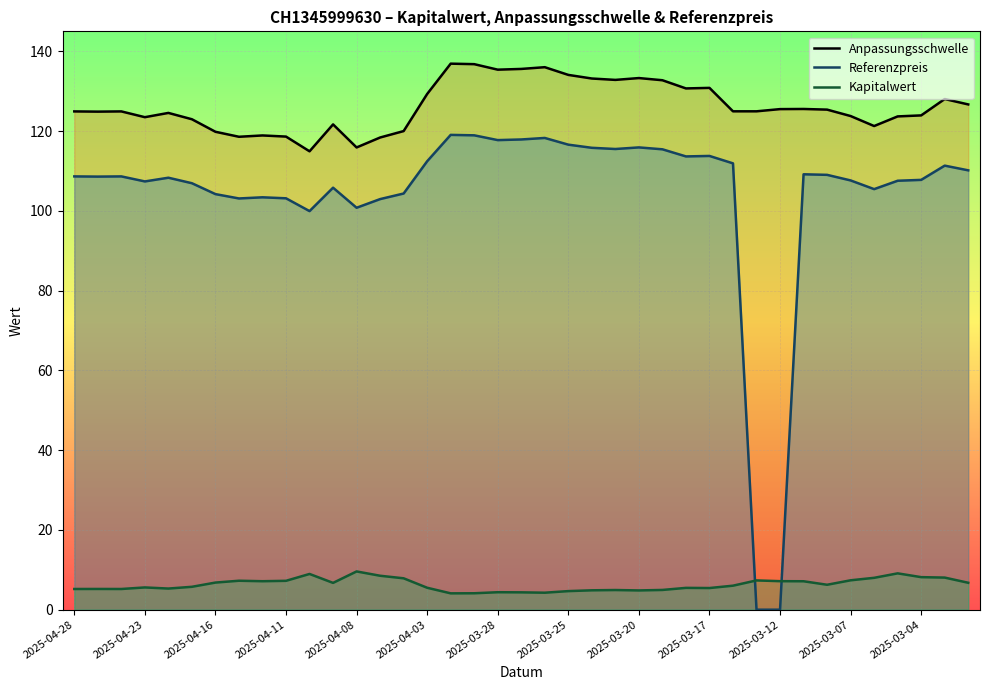

Which series has the largest total across all categories?

Anpassungsschwelle